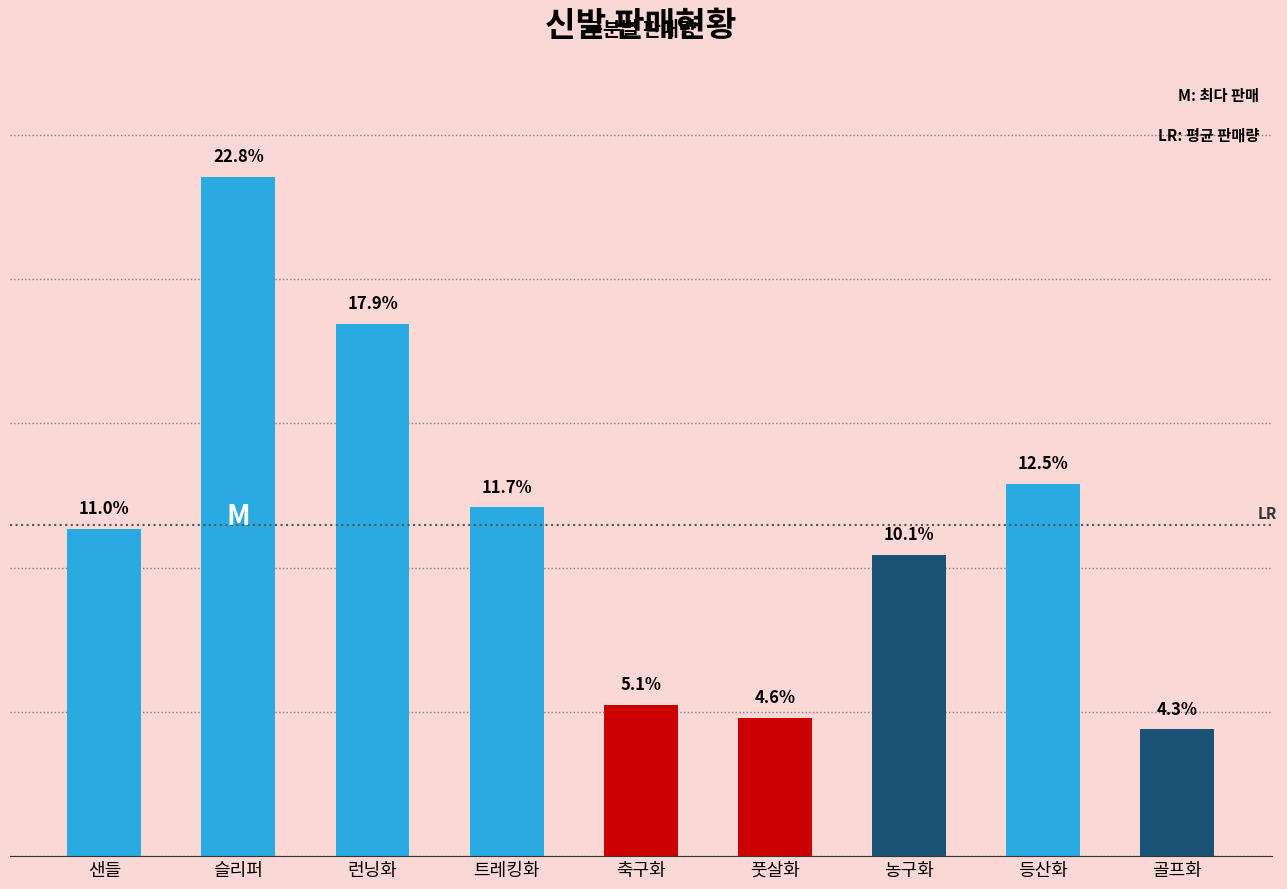

Read the value at 풋살화.

96